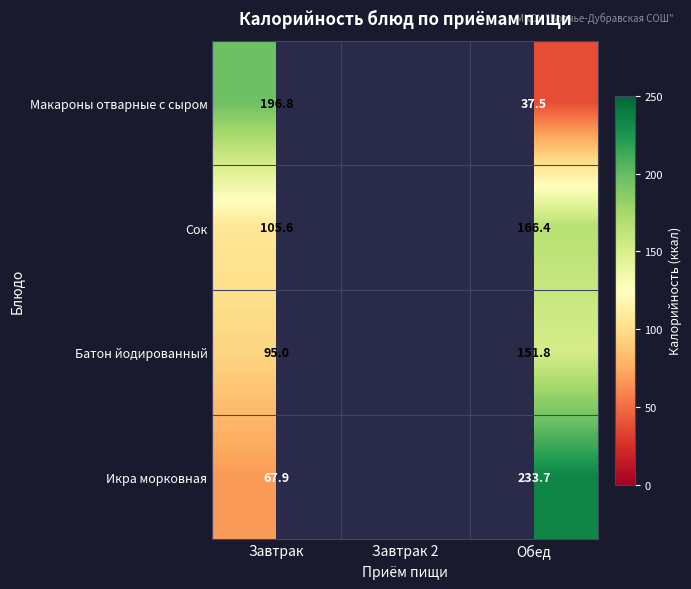

What is the maximum value shown in the chart?

233.7